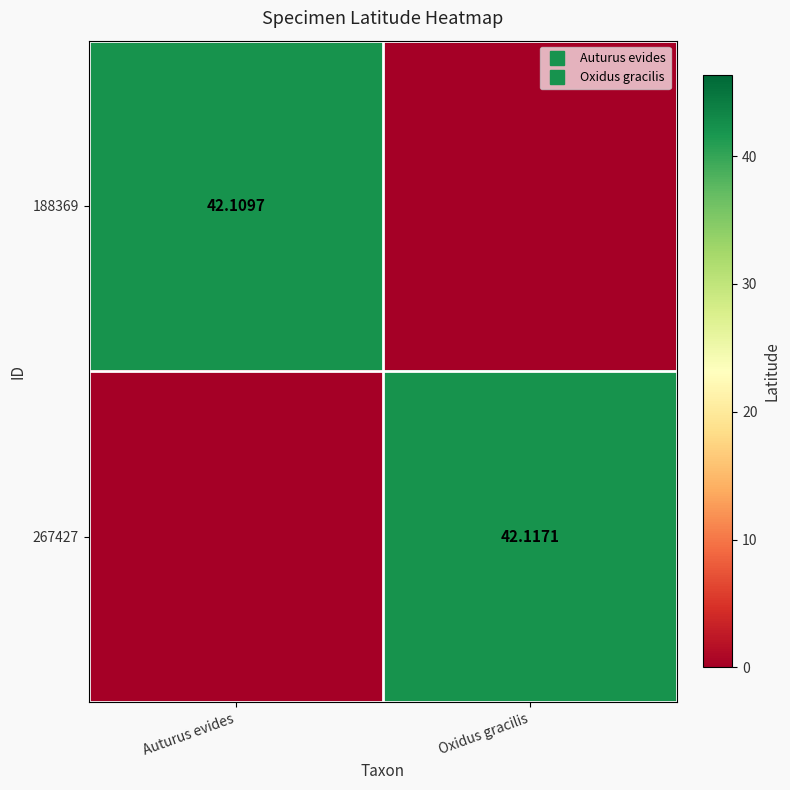

Which has a higher value, Oxidus gracilis or Auturus evides?

Auturus evides